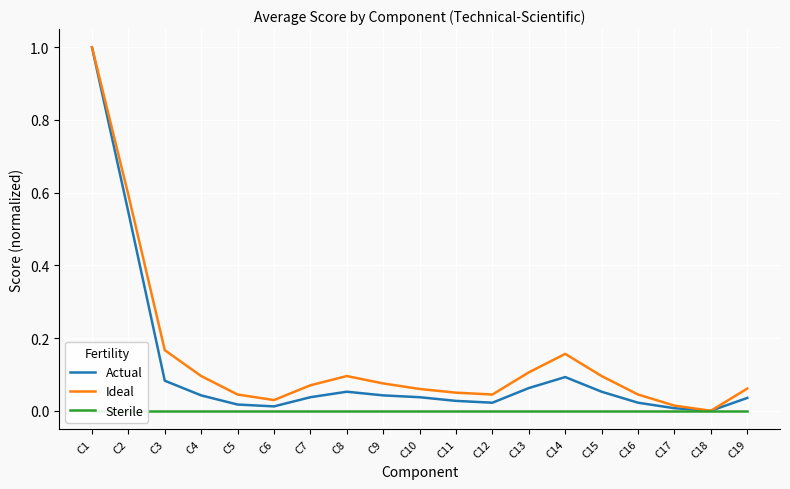

The value of Actual at C2 is 0.2. True or false?

False